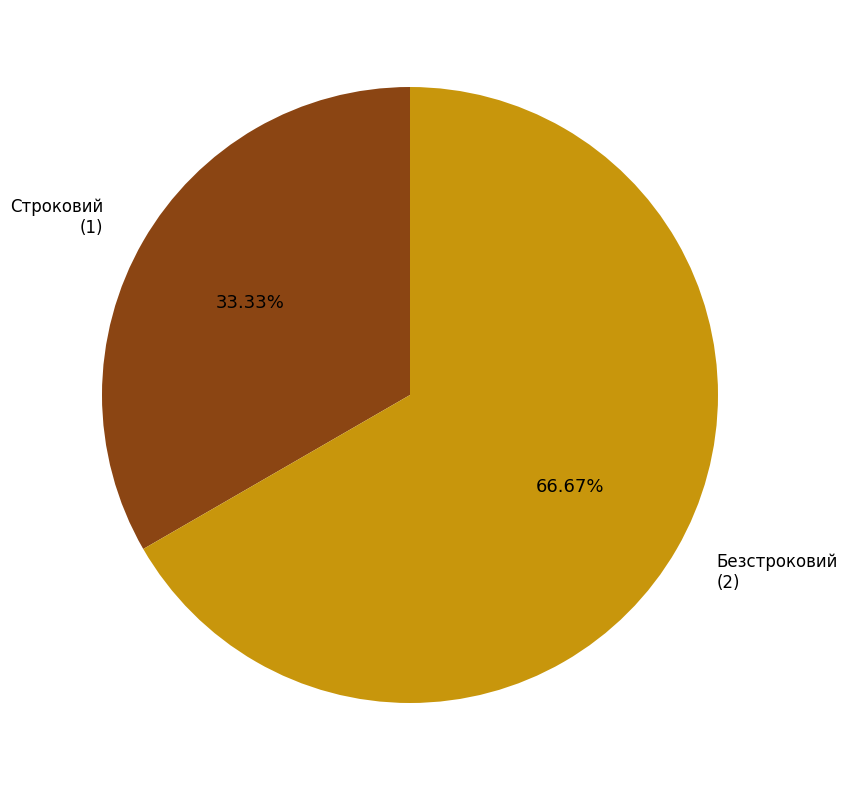

Is there any slice that represents more than half of the pie?

Yes